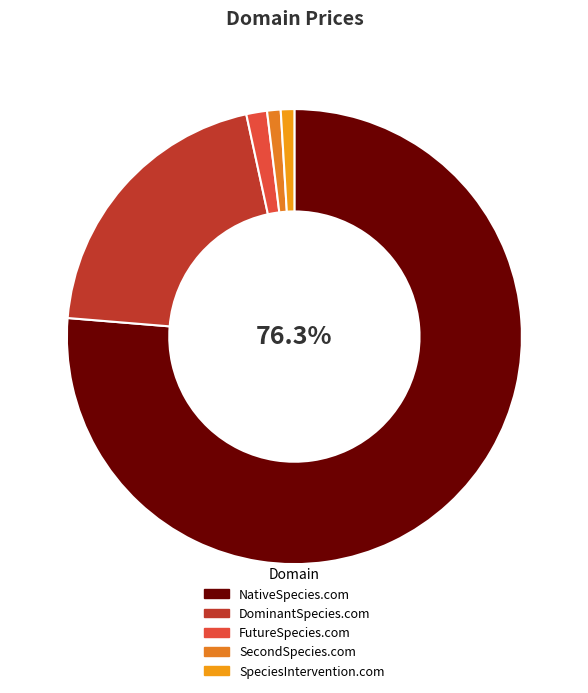

Rank the categories by value from lowest to highest.

SecondSpecies.com, SpeciesIntervention.com, FutureSpecies.com, DominantSpecies.com, NativeSpecies.com